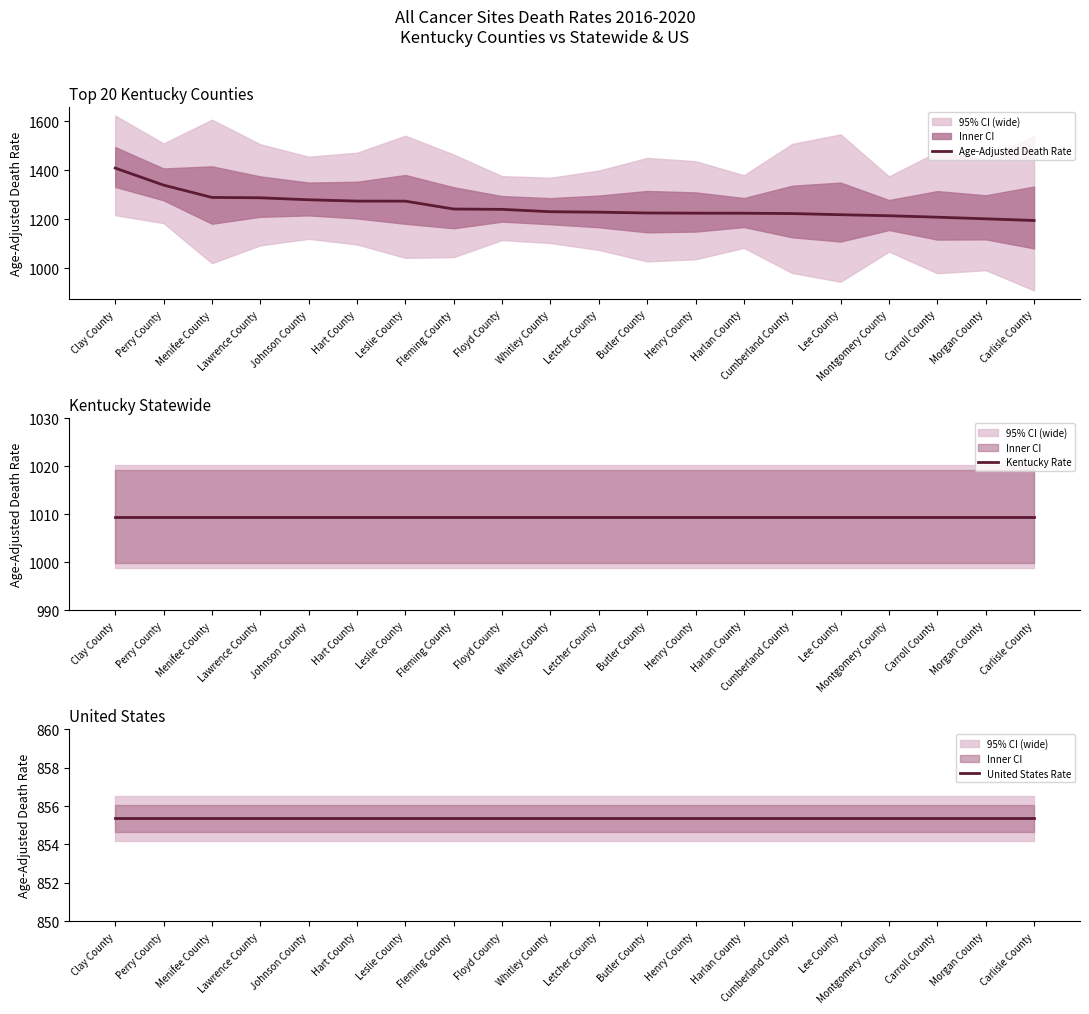

At which category is the sum across all series the highest?

Clay County